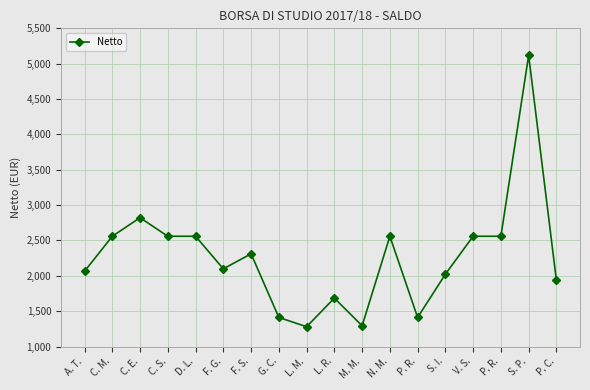

How many lines are shown in the chart?

1